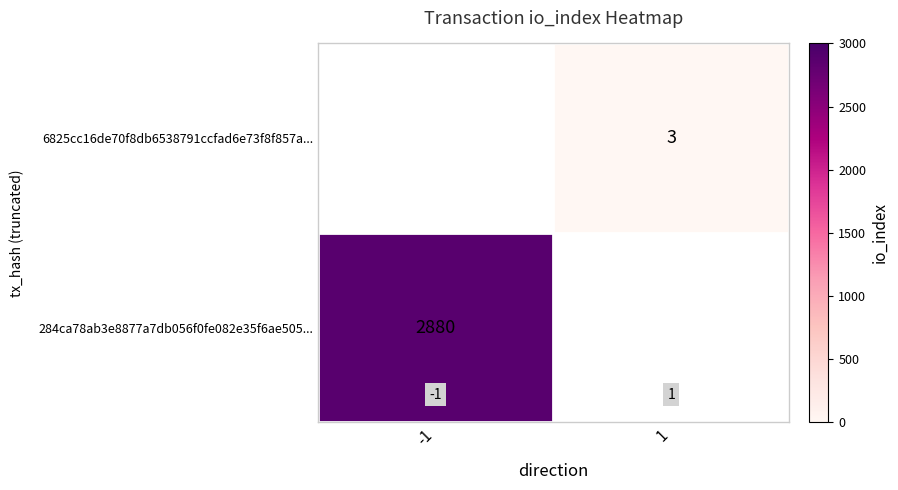

Is it true that 6825cc16de70f8db6538791ccfad6e73f8f857a... equals 3 at 1?

True